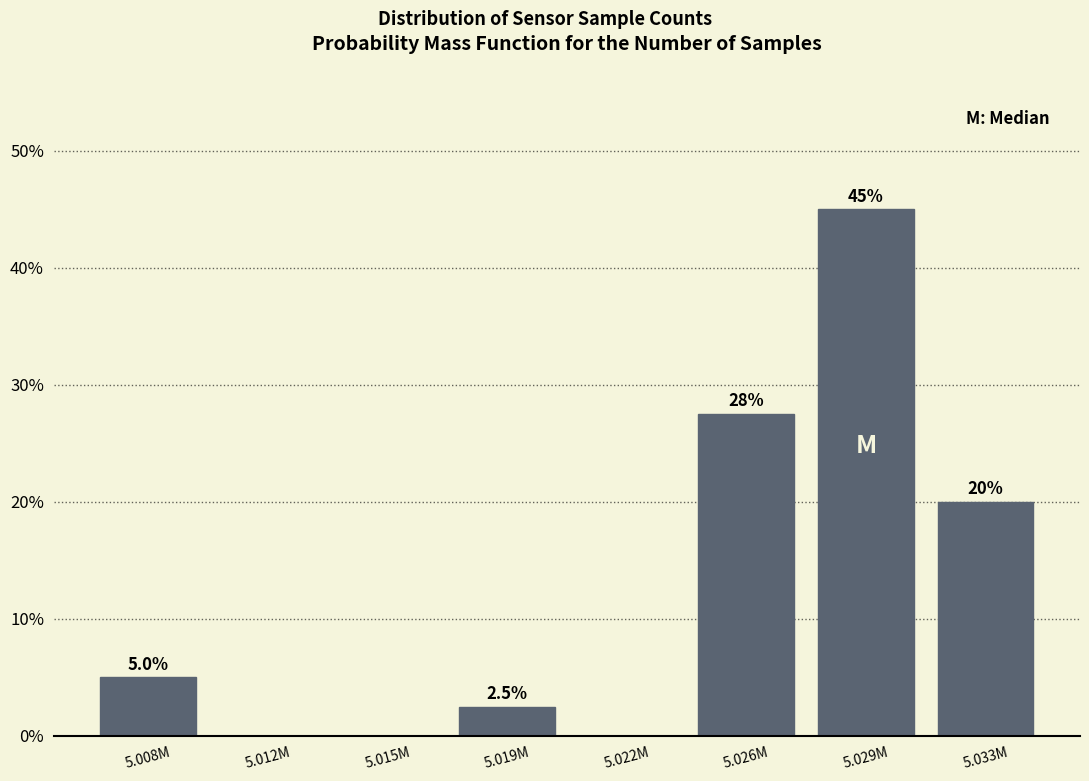

Reading right to left, list all the values displayed in this chart.

5.033M=20.0	5.029M=45.0	5.026M=27.5	5.022M=0.0	5.019M=2.5	5.015M=0.0	5.012M=0.0	5.008M=5.0